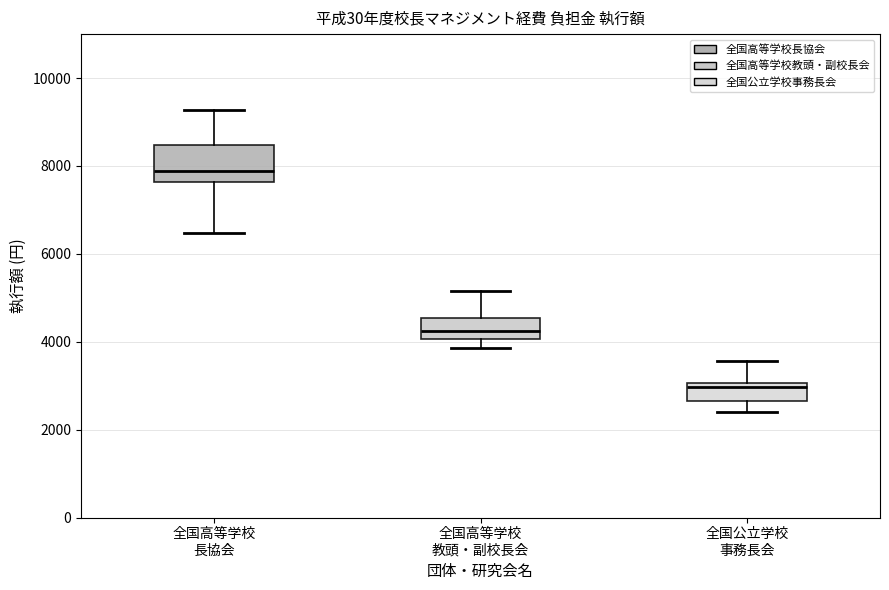

Reading left to right, transcribe this box plot: for each box, give where its median line is, the range the box spans, and where its two whiskers end, as read against the y-axis. The values are not printed on the chart, so give them approximately, as read against the axis.

全国高等学校 長協会: median 7800, box 7600 to 8400, whiskers 6400 to 9200
全国高等学校 教頭・副校長会: median 4200, box 4000 to 4600, whiskers 3800 to 5200
全国公立学校 事務長会: median 3000 (just below the box's upper edge), box 2600 to 3000, whiskers 2400 to 3600